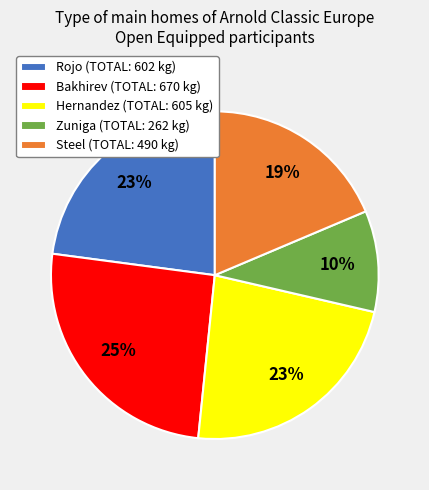

True or false: Hernandez (TOTAL: 605 kg) accounts for 23% of the total.

True